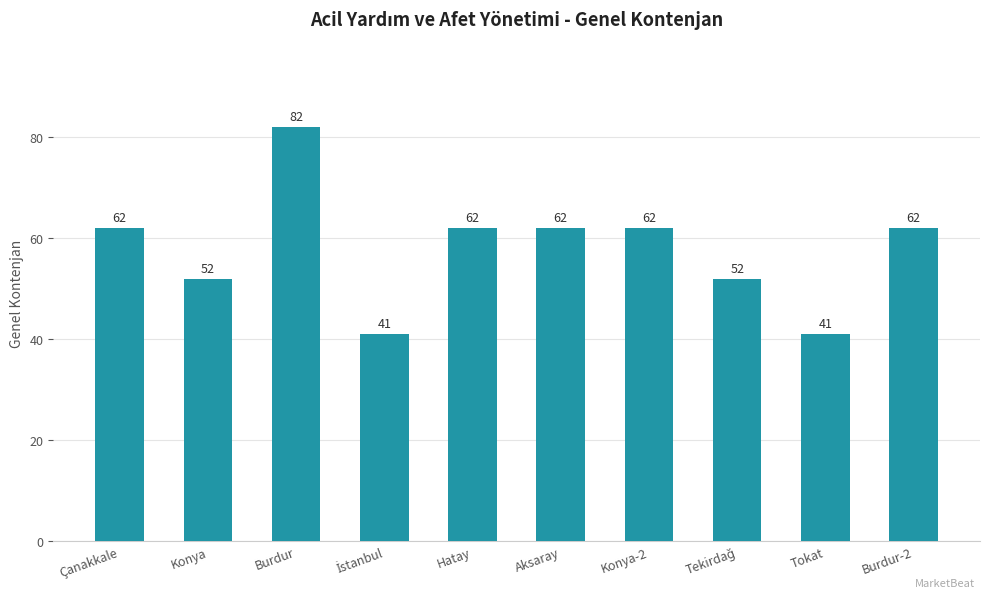

What is the label of the 5th bar from the left?

Hatay